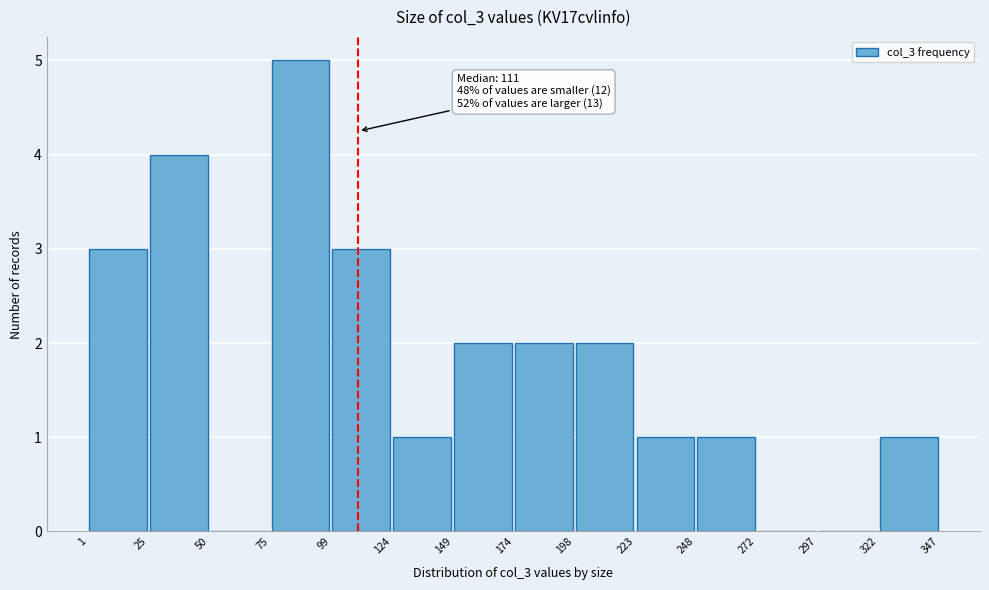

Over which range of the x-axis is the bar tallest?

75 to 99